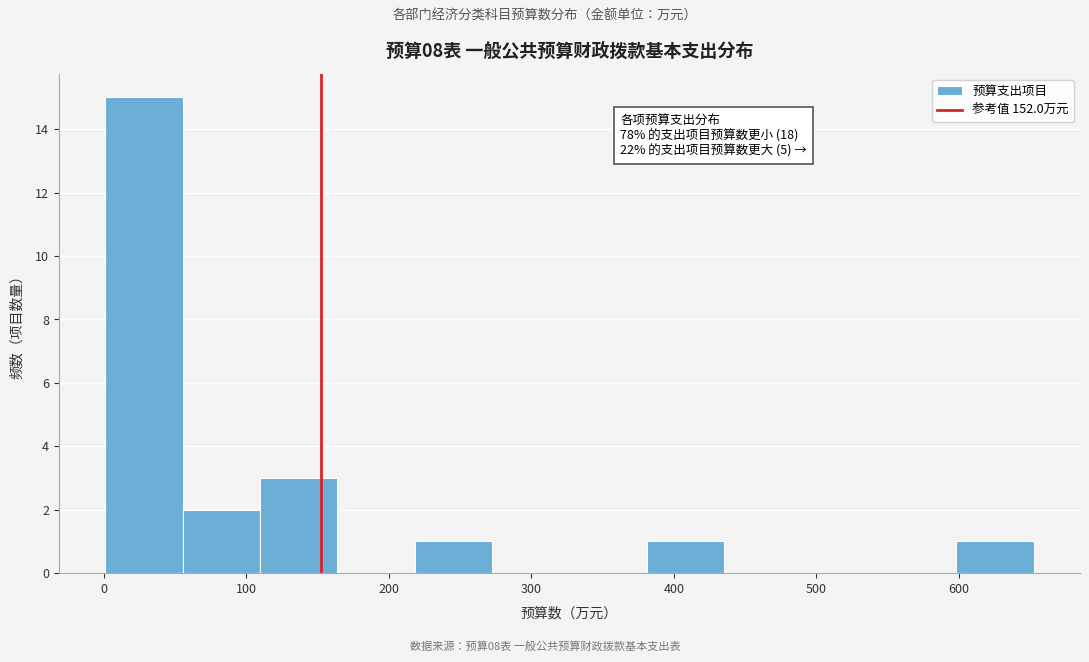

Which range on the x-axis has the tallest bar?

0 to 60